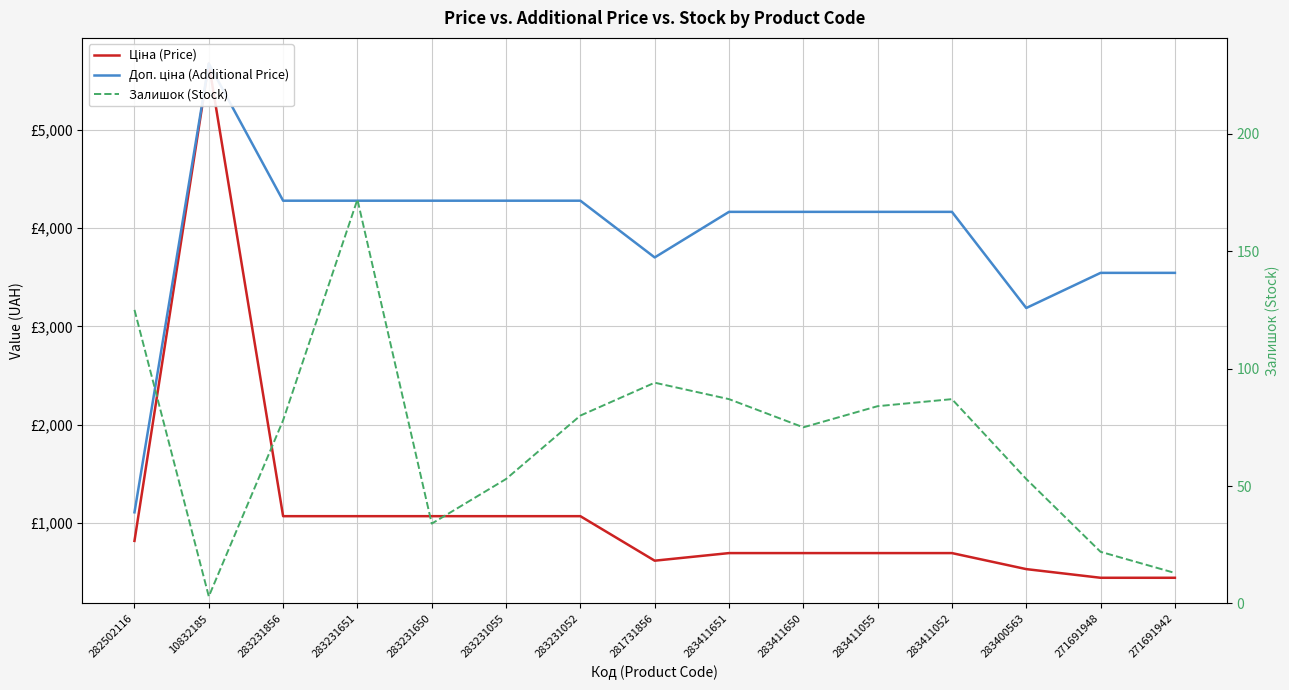

What is the total value across all series at 283231856?

5426.9